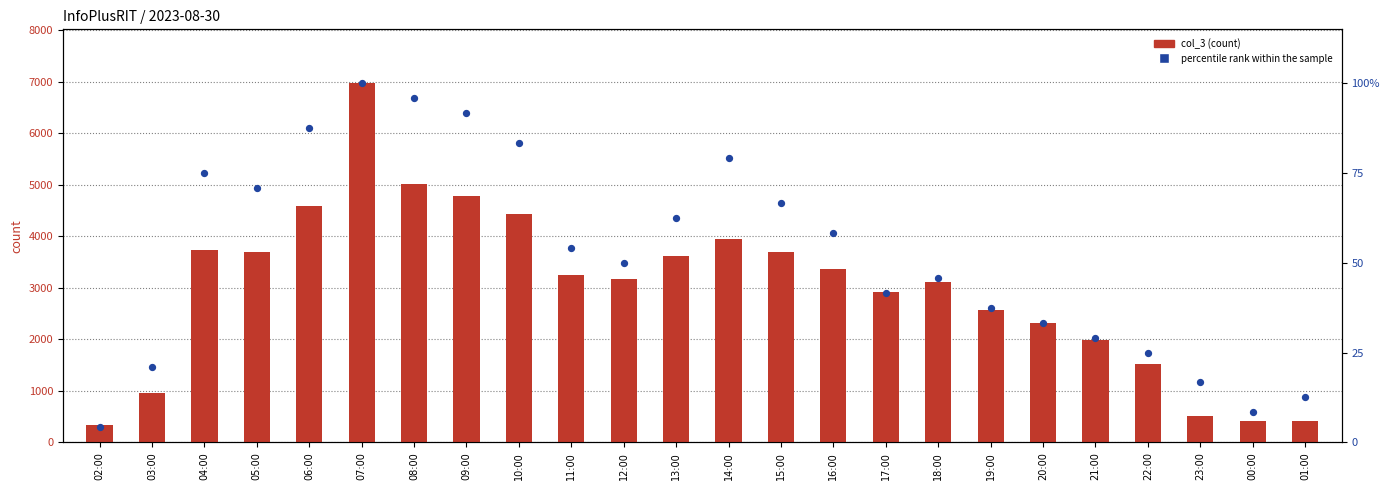

Is the value of col_3 at 18:00 greater than the value of percentile rank within the sample at 10:00?

Yes